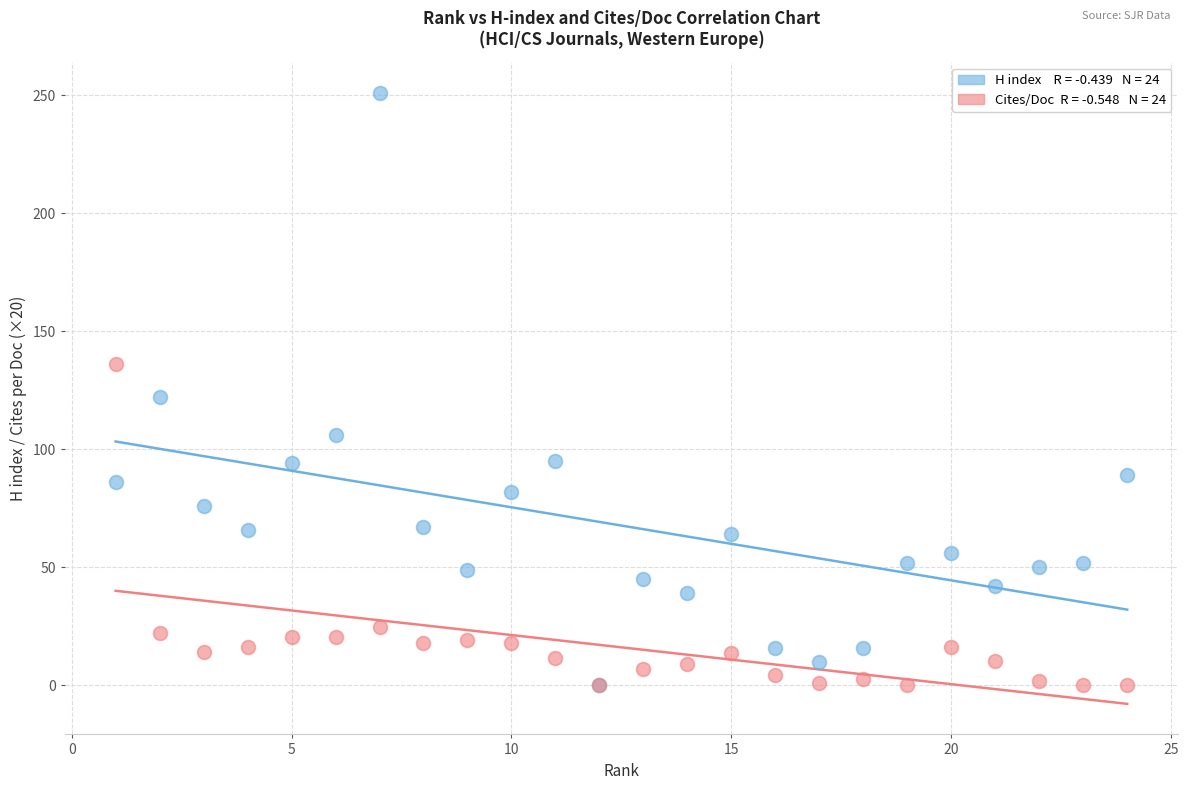

Across all series, what Y value is closest to 125?

122.0